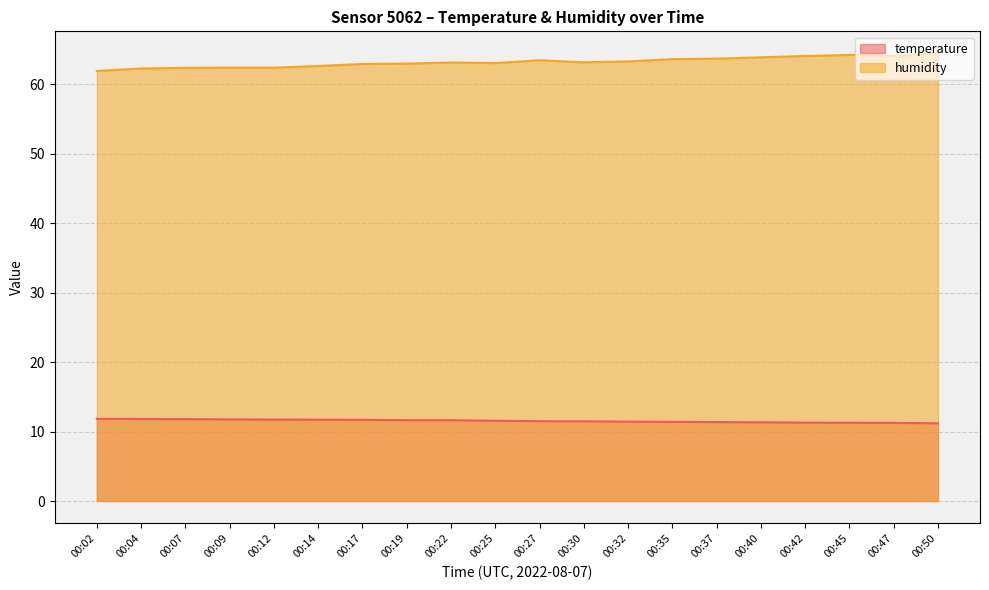

What is the minimum value shown in the chart?

11.2